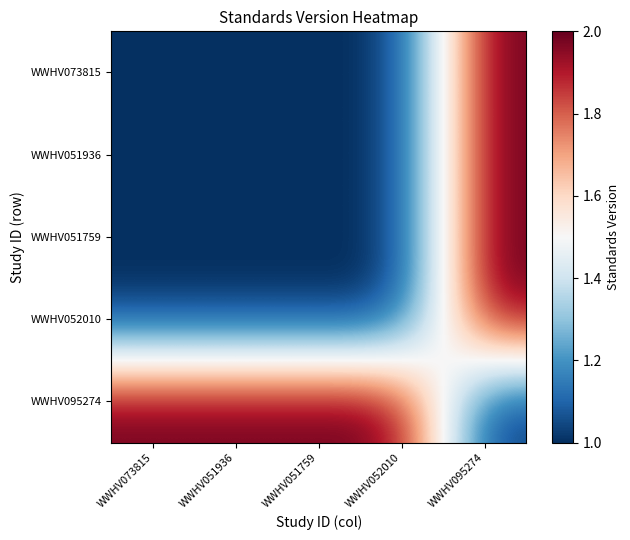

At how many categories does at least one series exceed 1?

5